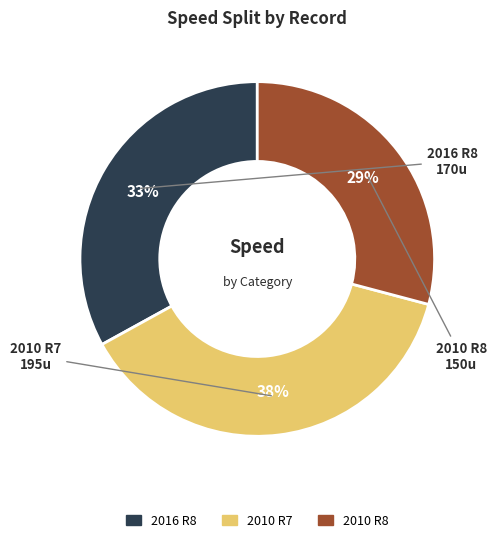

To the nearest percent, what is the average slice percentage?

33%